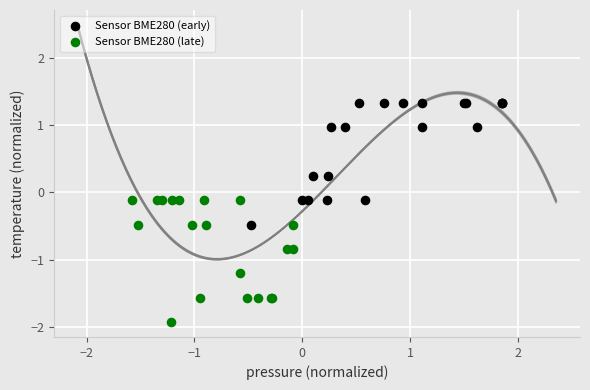

Which series contains the highest Y value?

Sensor BME280 (early)